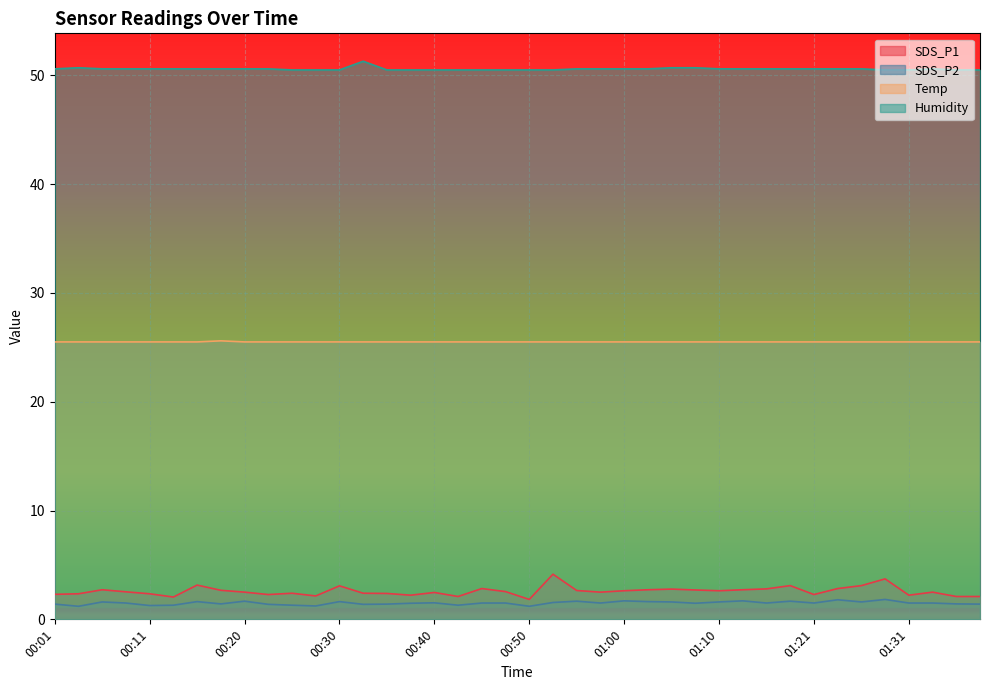

At which category is the sum across all series the highest?

00:53